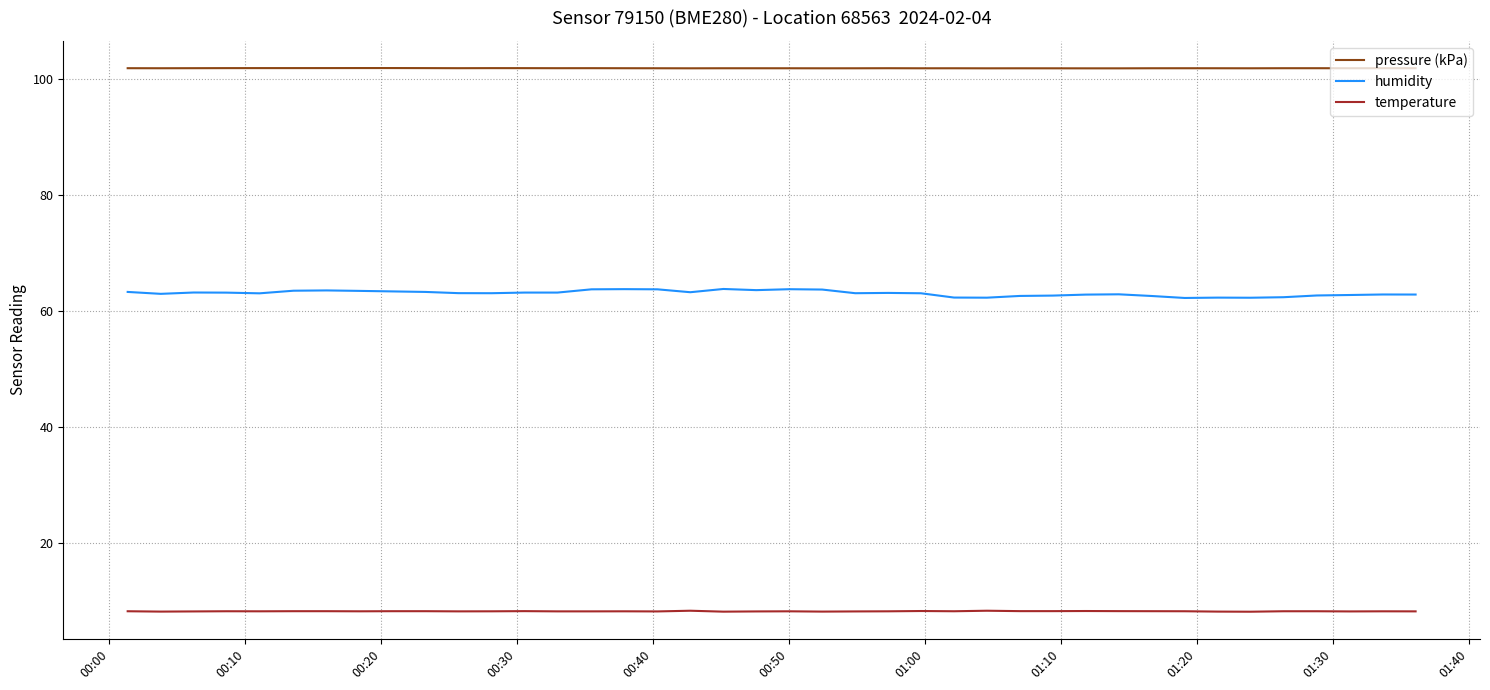

Rank the series by their maximum value, from lowest to highest.

temperature, humidity, pressure (kPa)